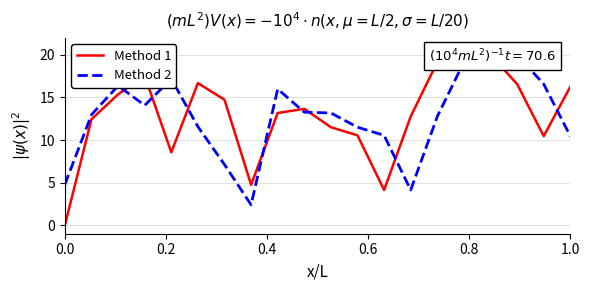

Count the number of categories in the chart.

20